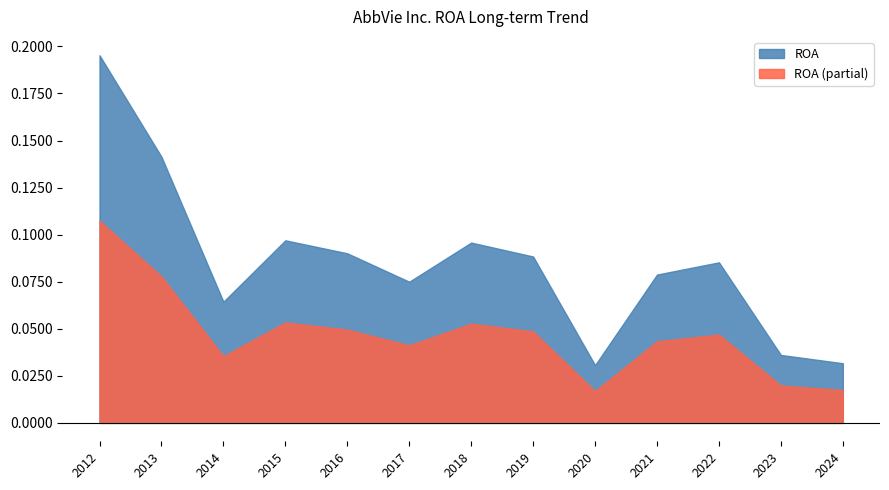

What is the label of the 10th point from the left?

2021-12-31